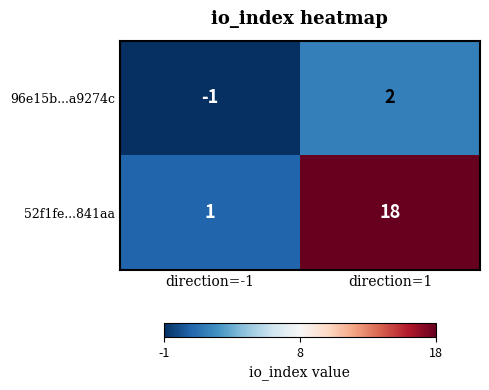

At which category does the chart reach its minimum across all series?

direction=-1